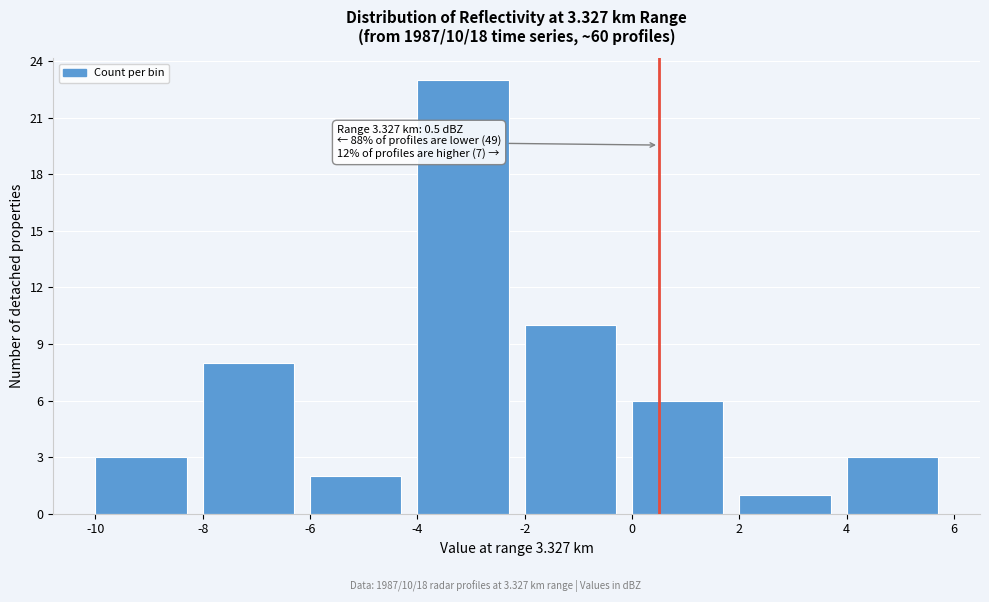

Which range on the x-axis has the tallest bar?

-4 to -2